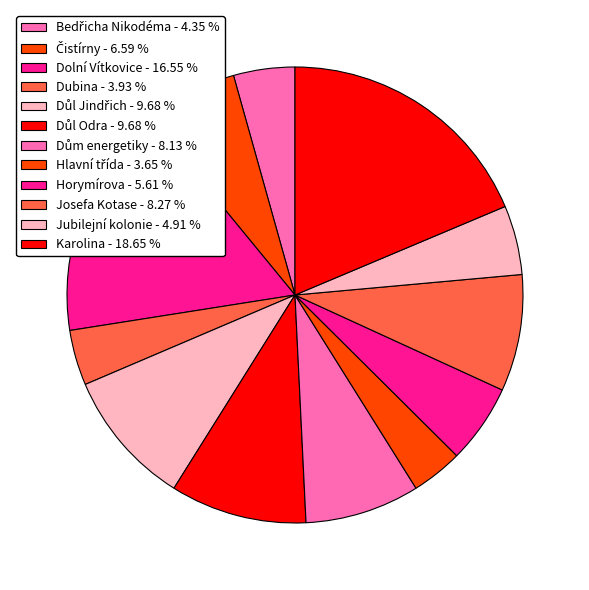

Which category has the smallest portion of the pie?

Hlavní třída